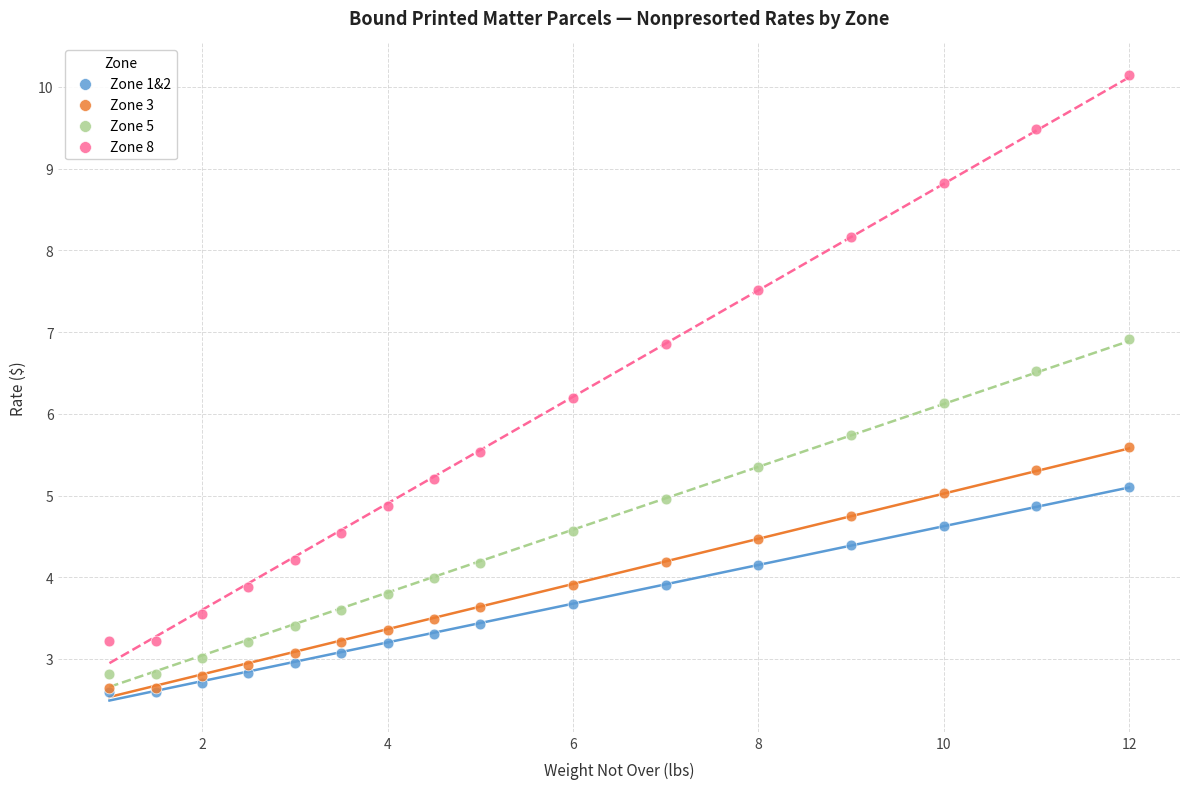

What are all the series names shown in the legend?

Zone 1&2, Zone 3, Zone 5, Zone 8